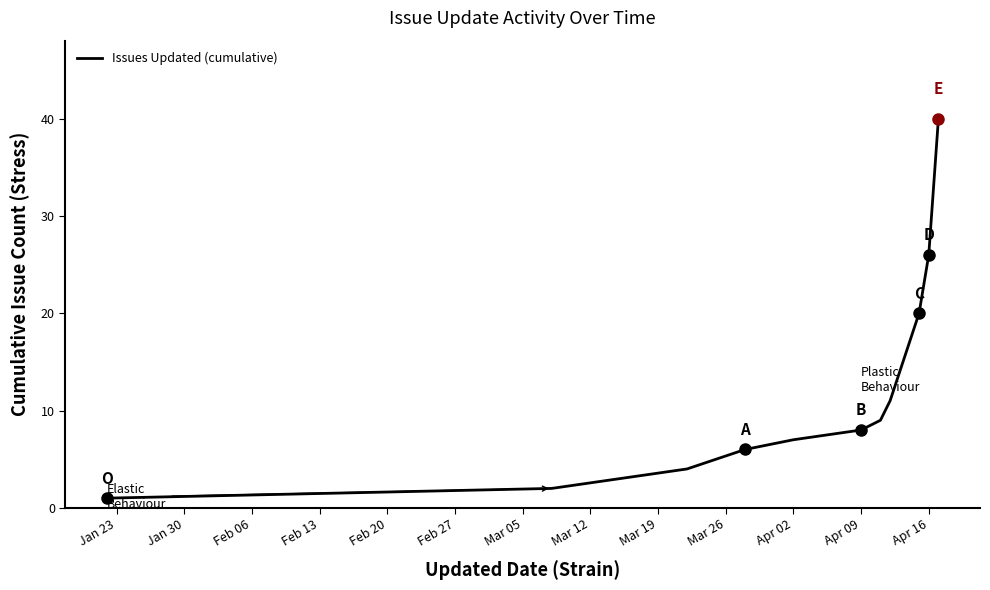

What is the greatest value displayed?

40